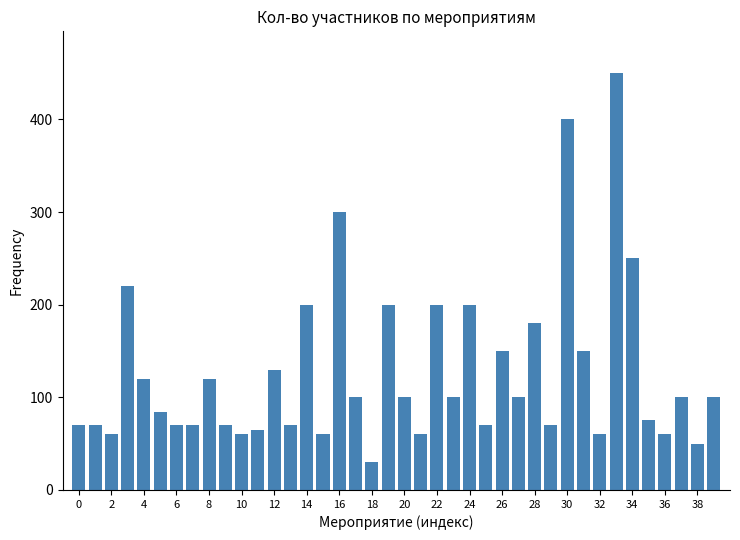

Reading left to right, what are all the values shown in this chart?

70	70	60	220	120	84	70	70	120	70	60	65	130	70	200	60	300	100	30	200	100	60	200	100	200	70	150	100	180	70	400	150	60	450	250	75	60	100	50	100